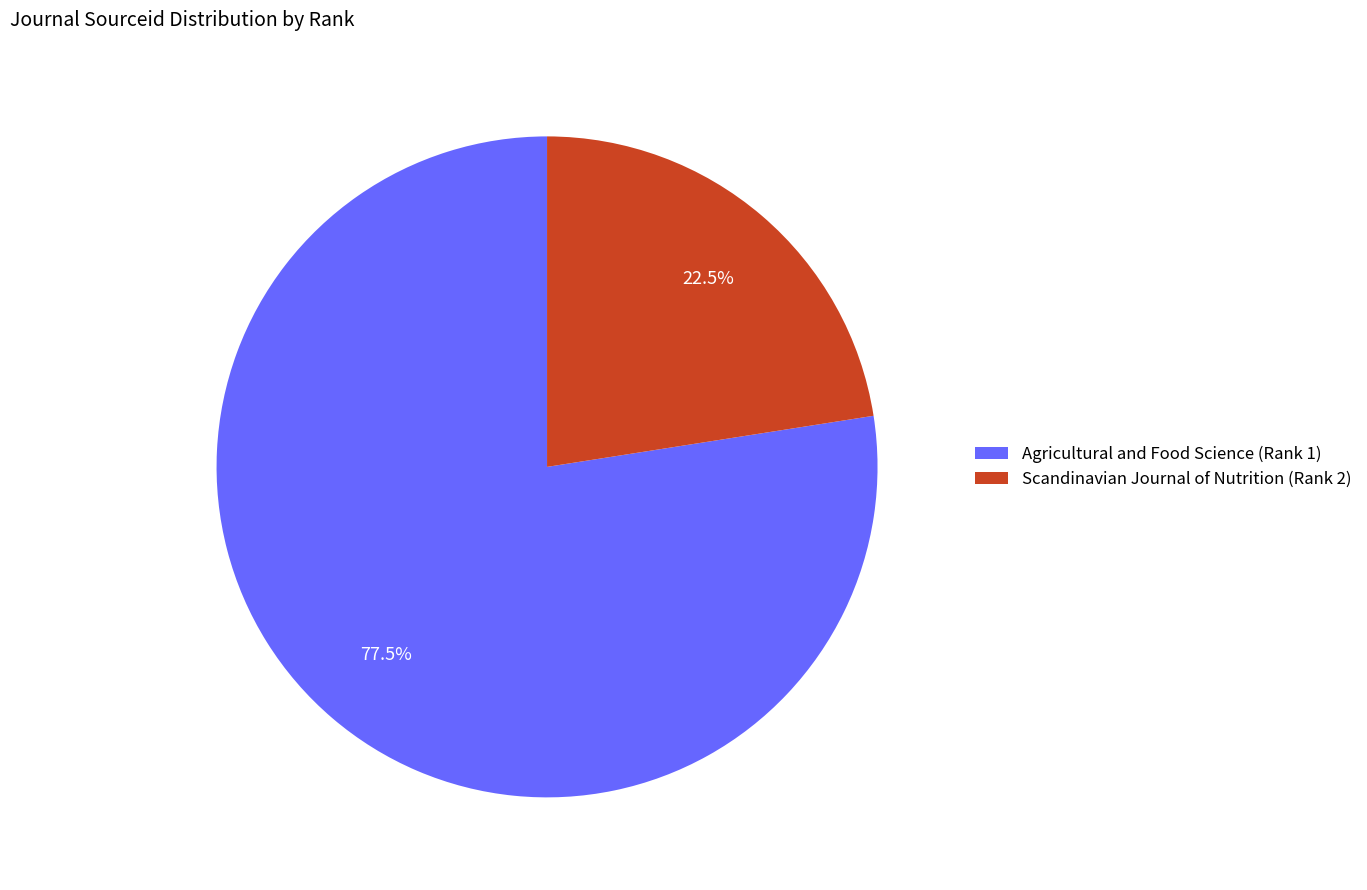

Which slice is the largest?

Agricultural and Food Science (Rank 1)